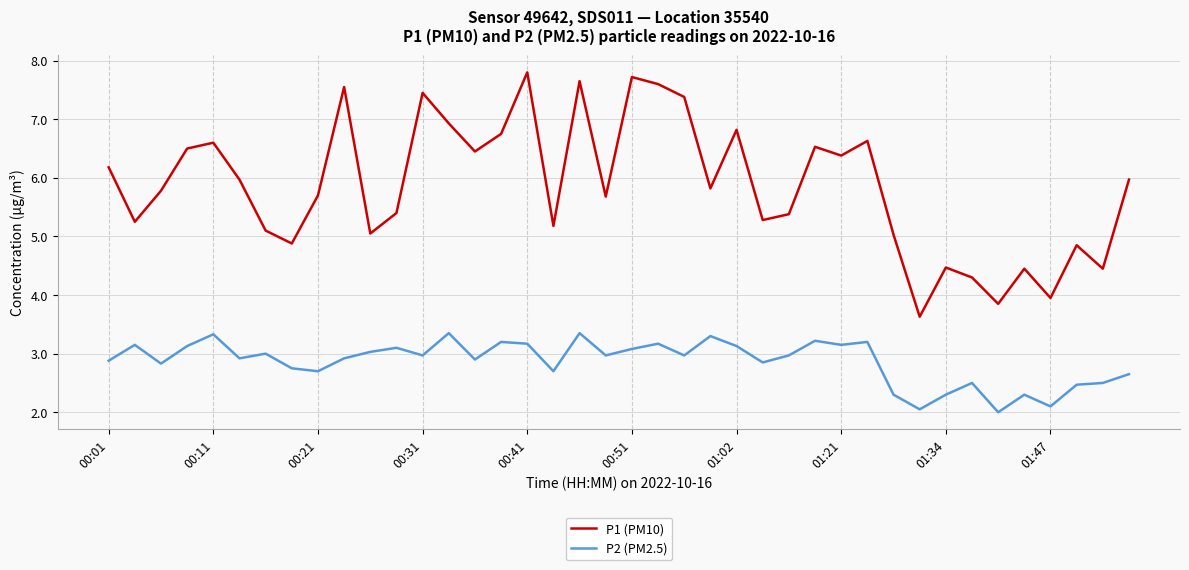

List the series in order of their overall mean, highest first.

P1 (PM10), P2 (PM2.5)